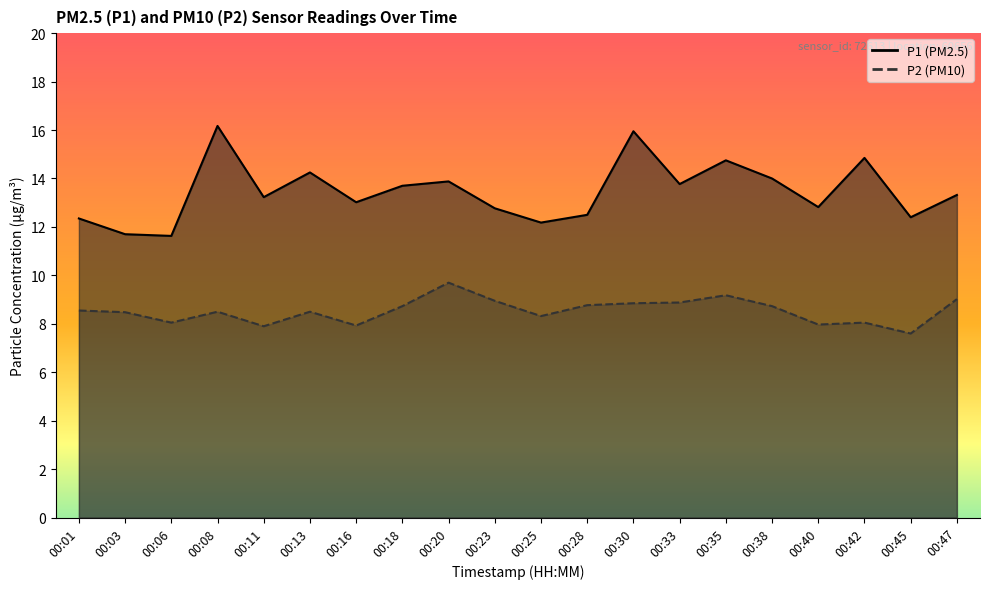

What value does the P1 series have at 00:45?

12.4